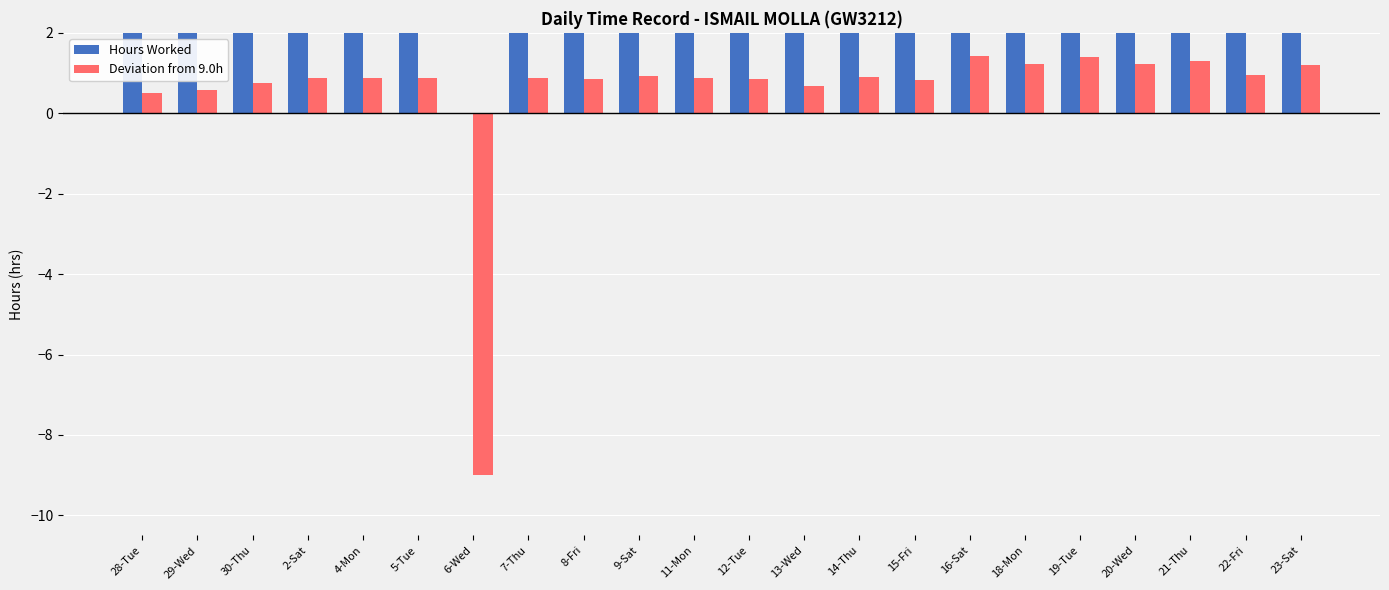

At which label is Deviation from 9.0h closest to -3?

28-Tue